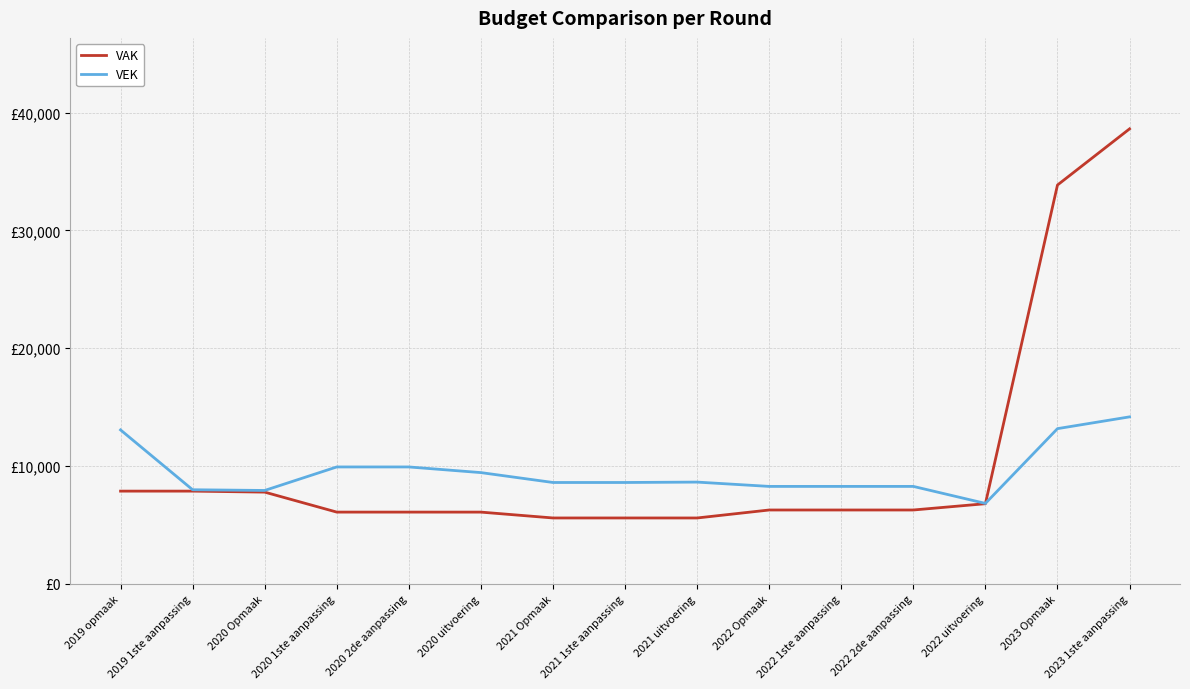

Which has a higher value, 2021 uitvoering or 2021 Opmaak?

2021 Opmaak